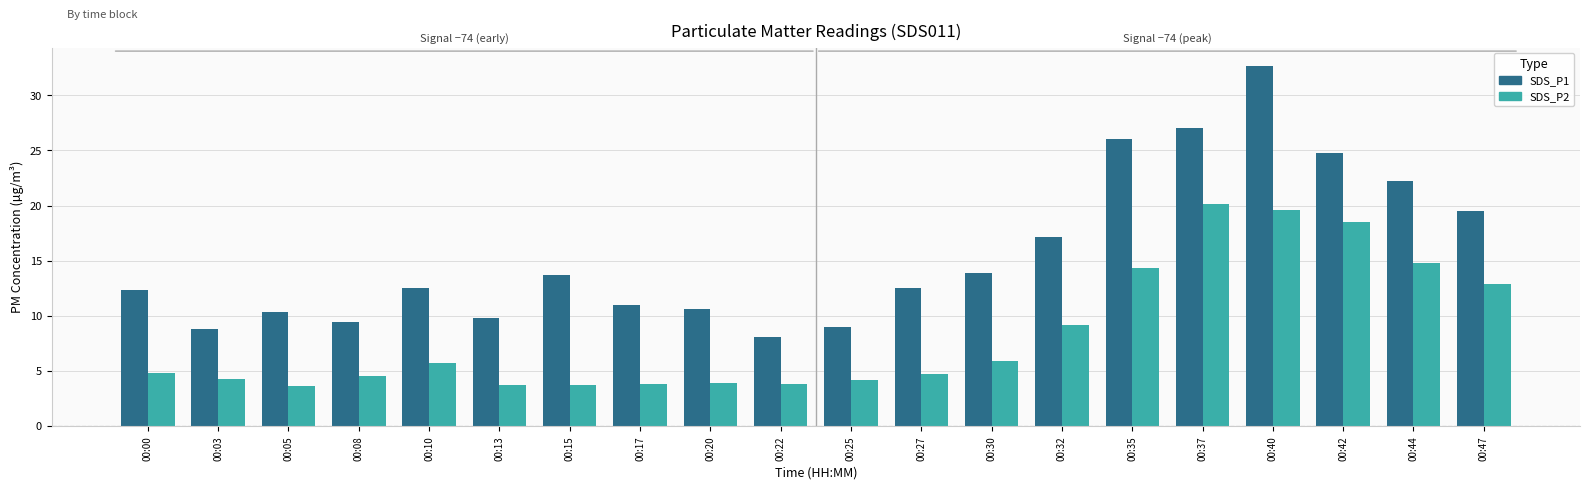

True or false: SDS_P2 has a value of 3.7 at 00:13.

True